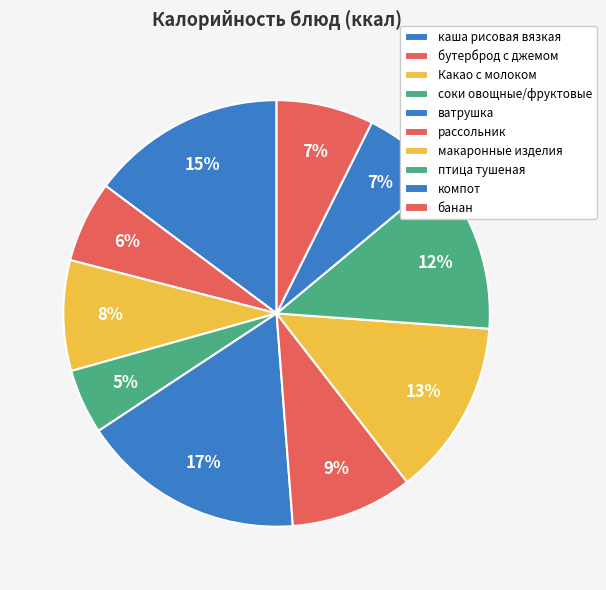

How many slices are in this pie chart?

10